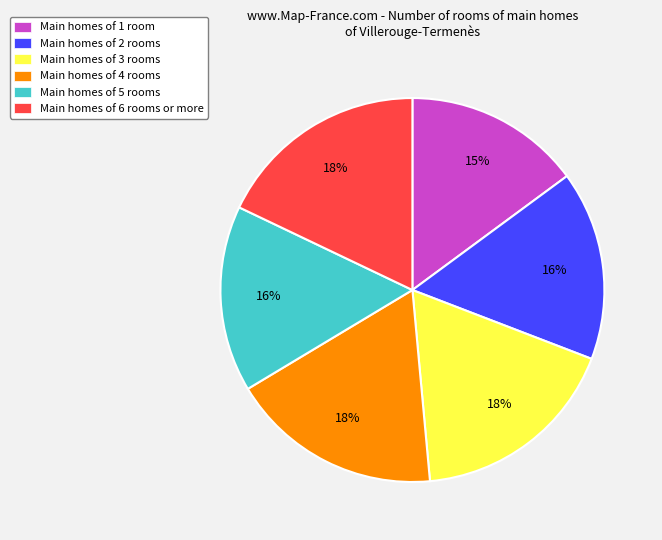

Between Main homes of 1 room and Main homes of 3 rooms, which is larger?

Main homes of 3 rooms